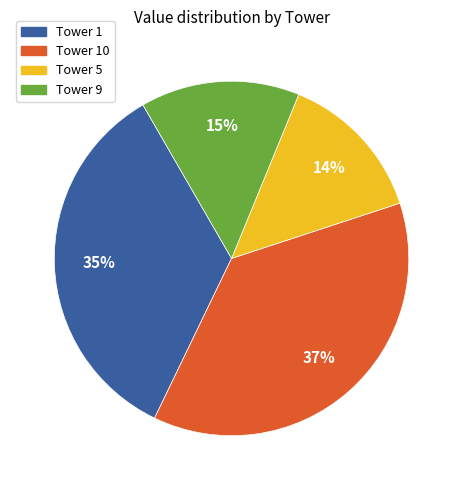

Rank the categories by value from highest to lowest.

Tower 10, Tower 1, Tower 9, Tower 5